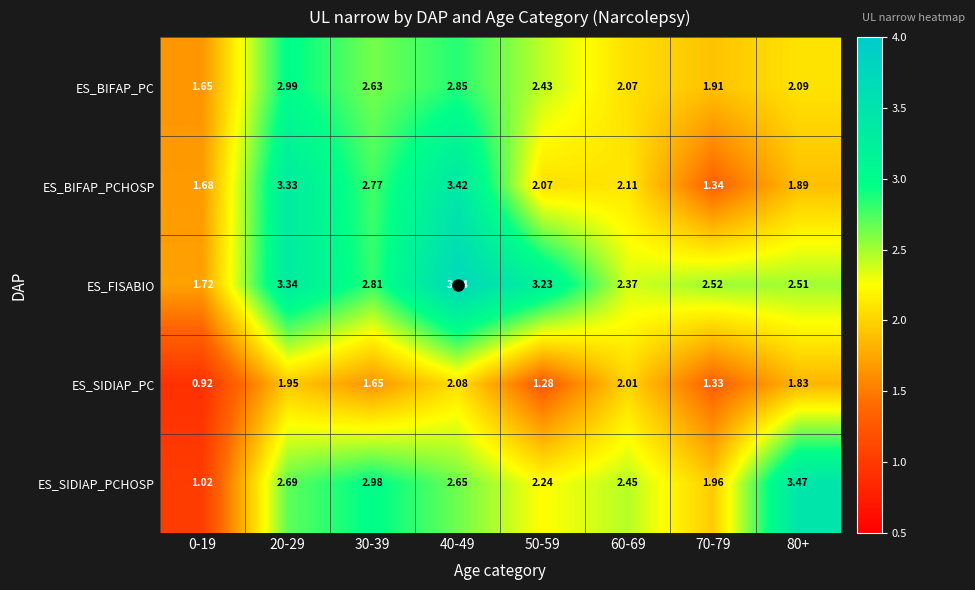

At 0-19, list the series in order from smallest to largest.

ES_SIDIAP_PC, ES_SIDIAP_PCHOSP, ES_BIFAP_PC, ES_BIFAP_PCHOSP, ES_FISABIO